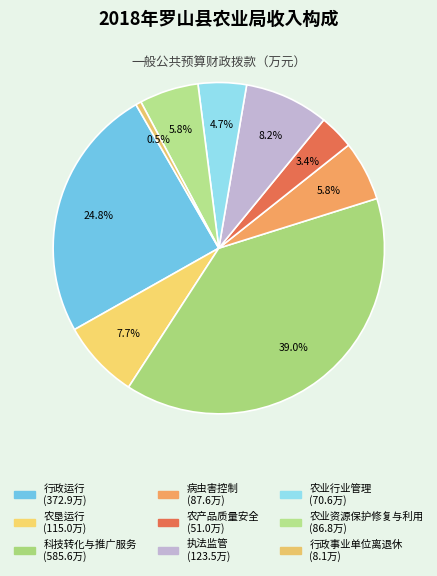

Does any single category account for the majority?

No